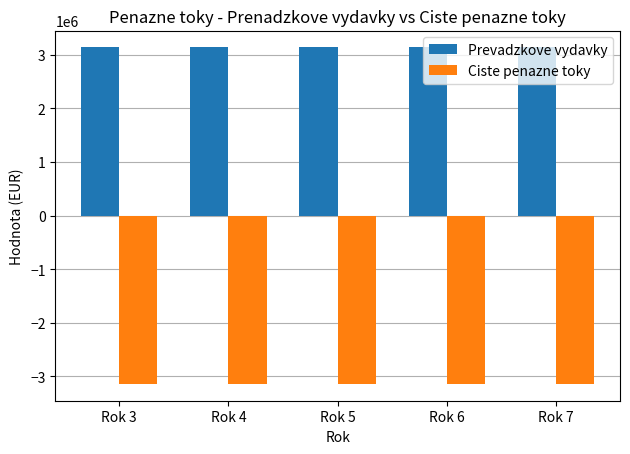

What is the spread (max minus min) of values at Rok 3?

6278844.4